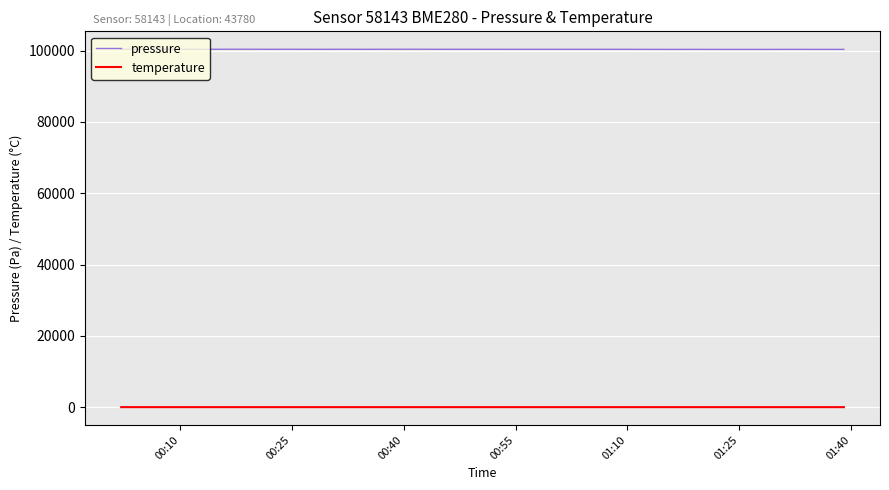

Rank the series by their average value, from lowest to highest.

temperature, pressure